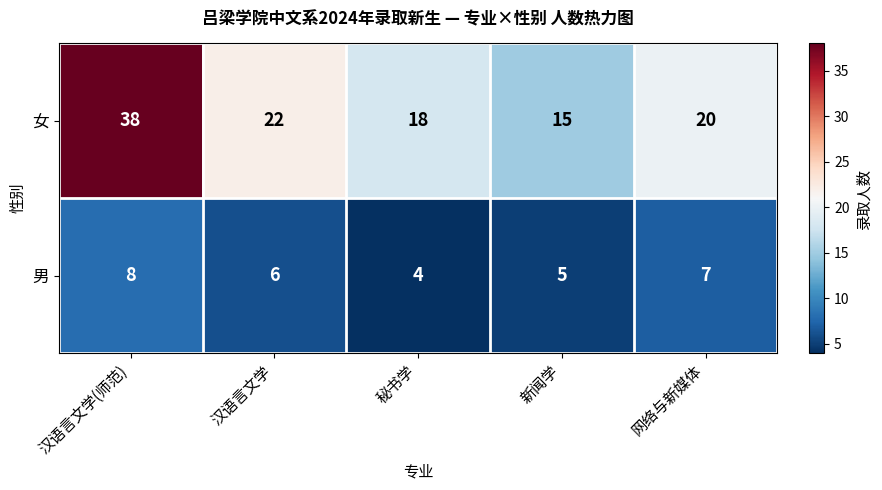

True or false: 女 has a value of 18 at 秘书学.

True